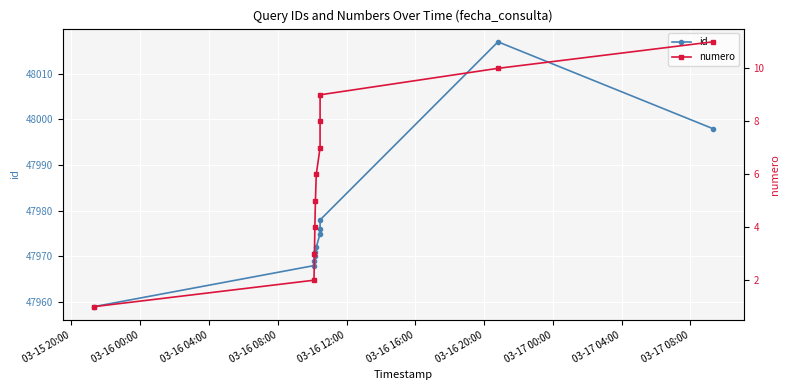

What is the value of the id point at the 1st from the left?

47959